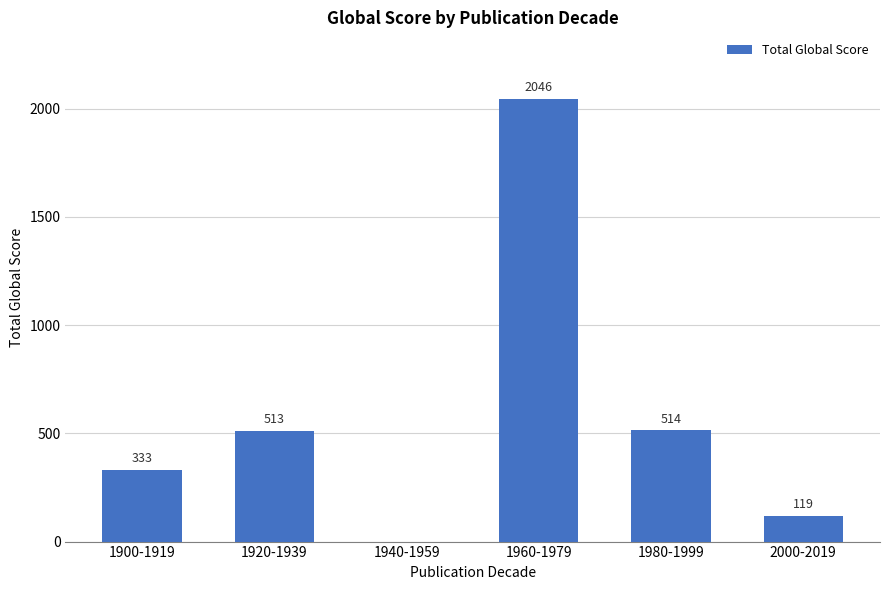

True or false: the data shows 2855 at 1960-1979.

False